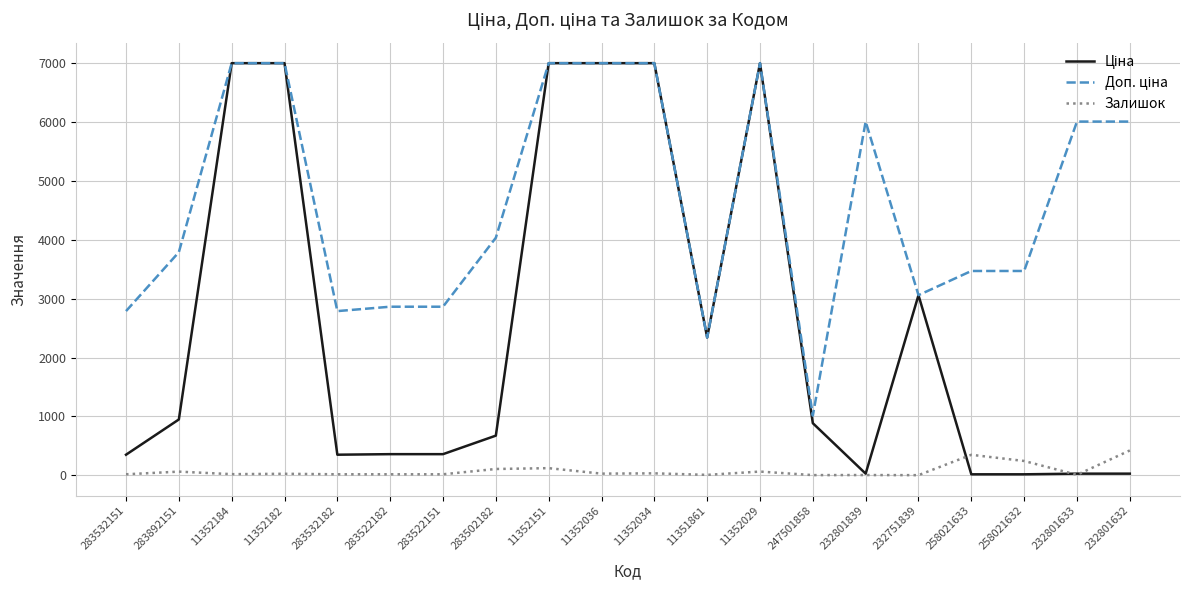

What is the maximum value for Залишок?

421.0